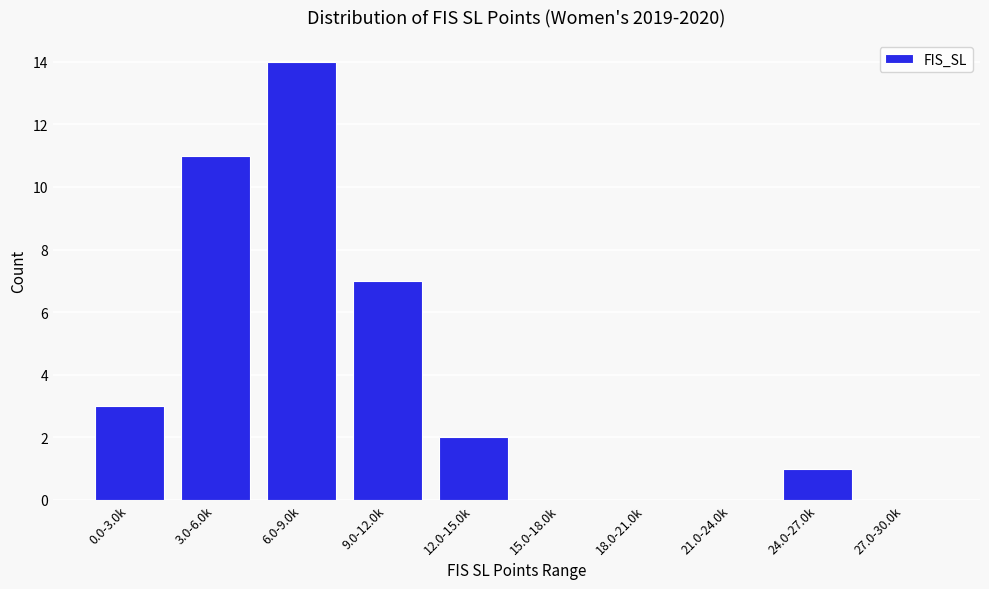

Reading right to left, transcribe all the data shown in this chart.

27.0-30.0k=0	24.0-27.0k=1	21.0-24.0k=0	18.0-21.0k=0	15.0-18.0k=0	12.0-15.0k=2	9.0-12.0k=7	6.0-9.0k=14	3.0-6.0k=11	0.0-3.0k=3